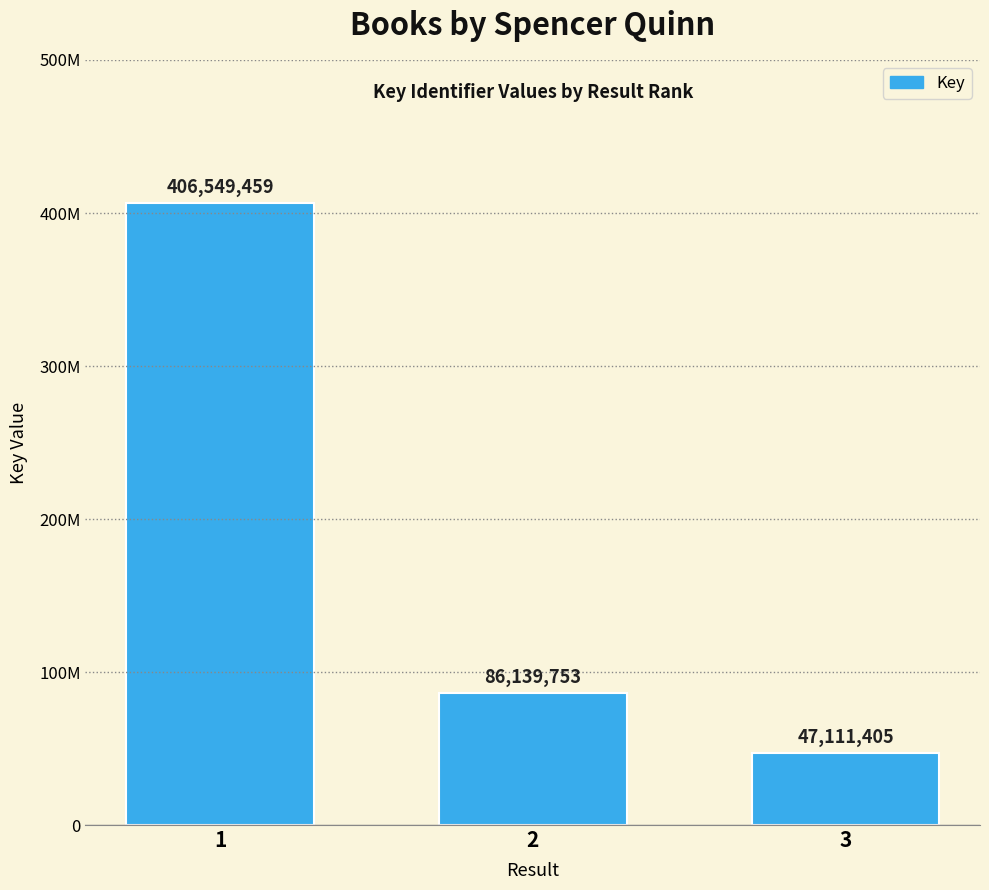

Which label corresponds to the smallest value in the chart?

3